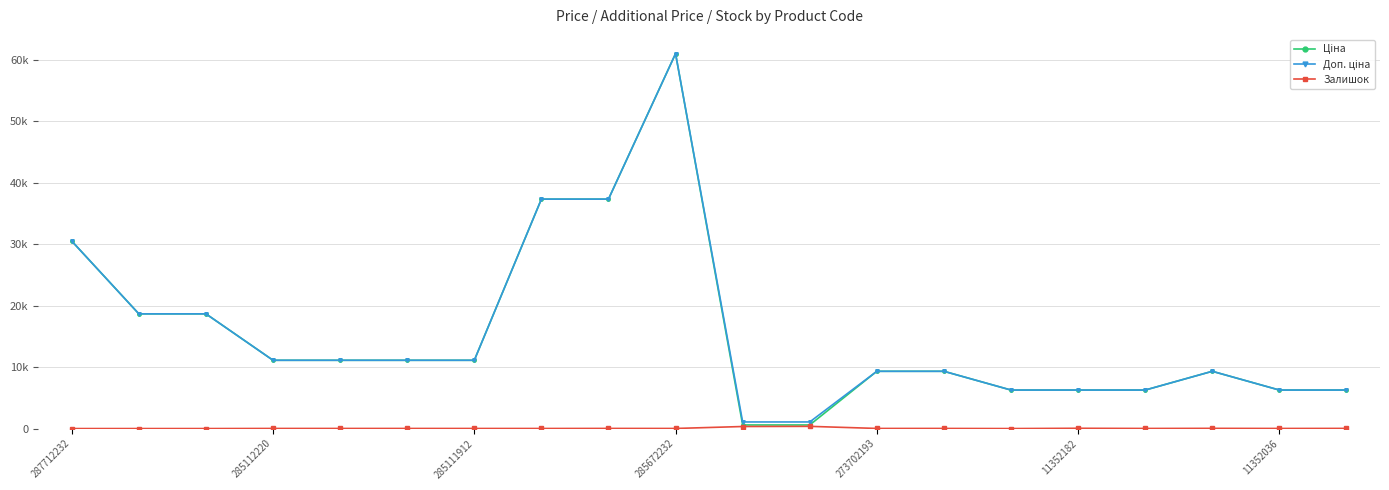

Does the chart have visible grid lines?

Yes